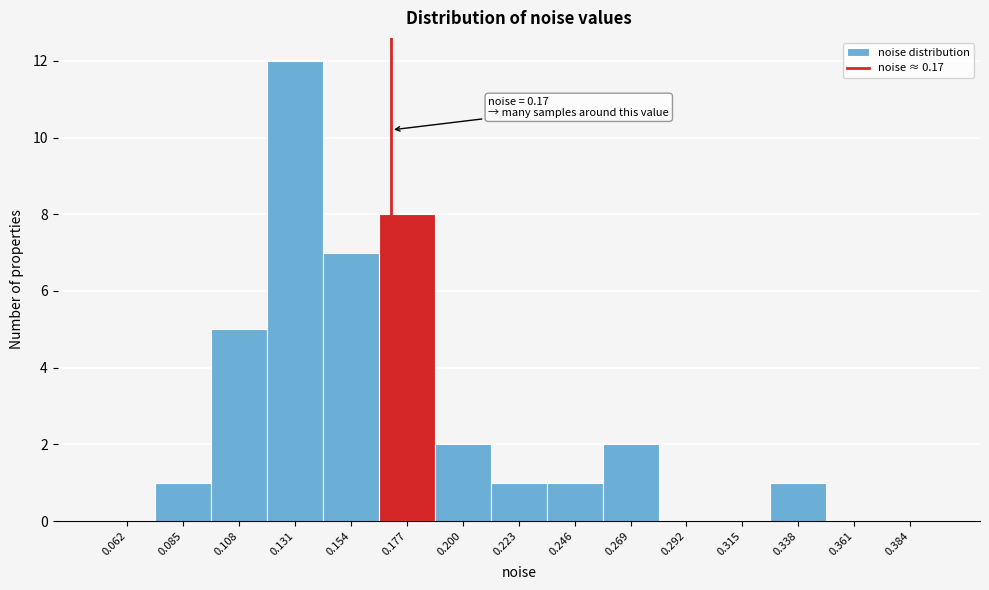

Which range on the x-axis has the tallest bar?

0.119 to 0.142